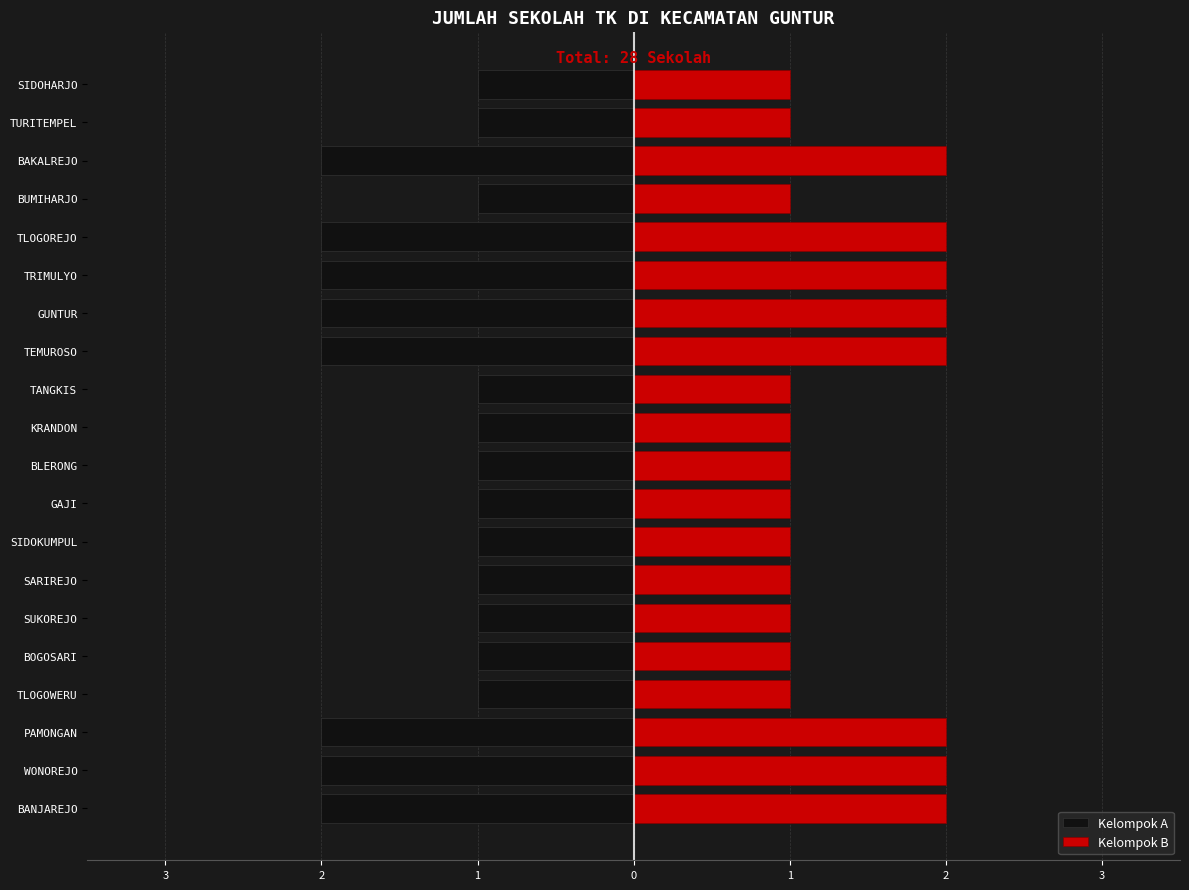

How many Kelompok A values are between -2 and -1?

20